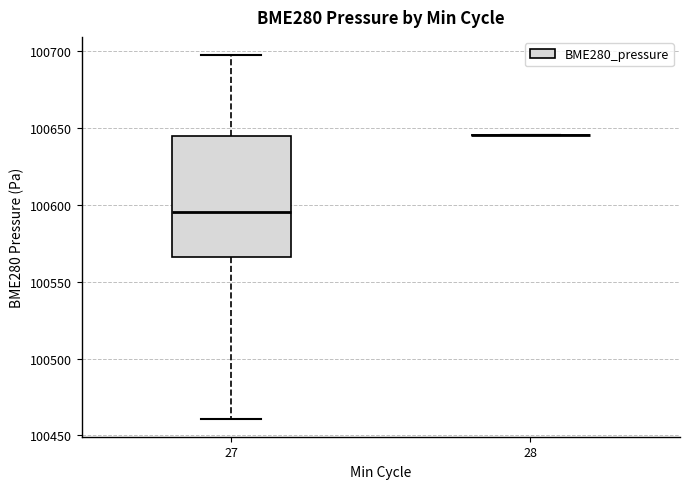

Which box is the tallest, from its lower edge to its upper edge?

27